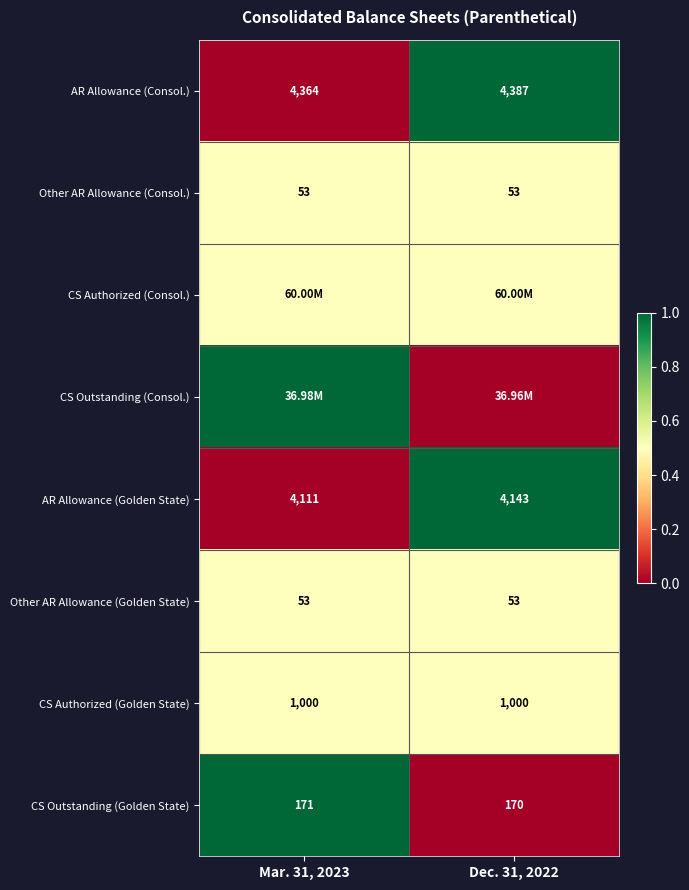

What is the sum of the CS Authorized (Golden State) values at Mar. 31, 2023 and Dec. 31, 2022?

2000.0